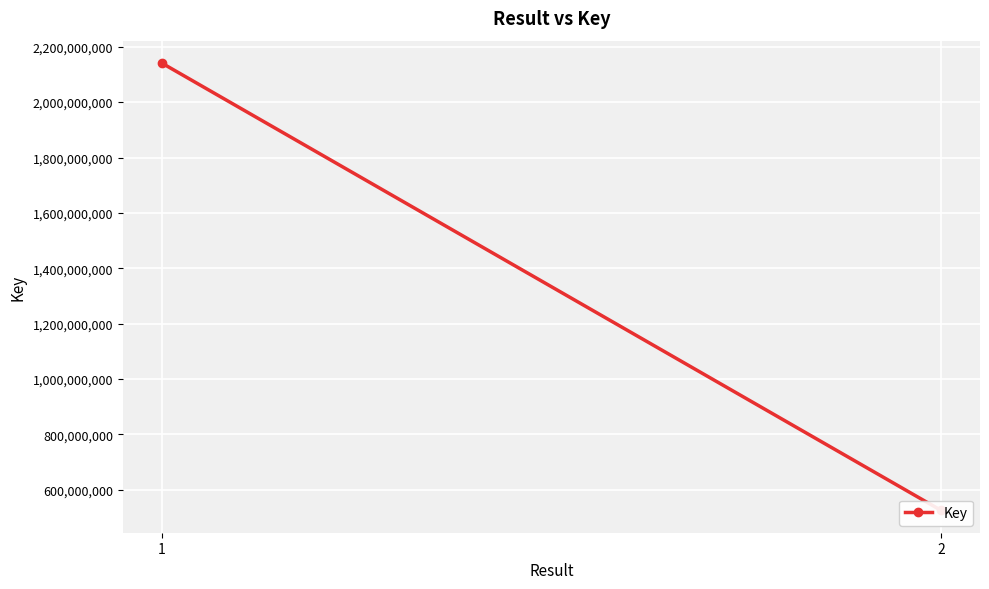

Which has a higher value, 2 or 1?

1